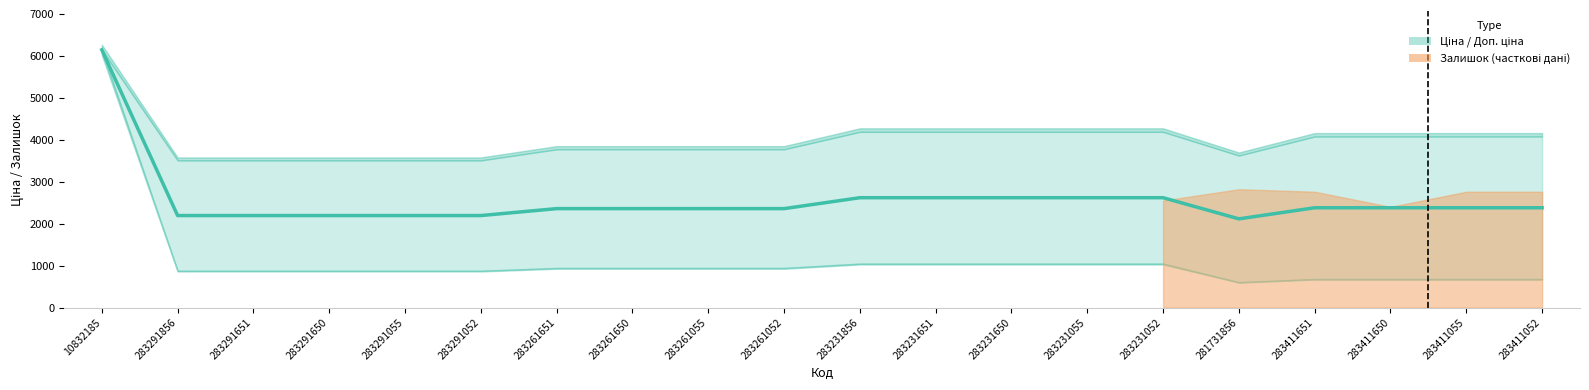

At how many categories does at least one series exceed 179?

20